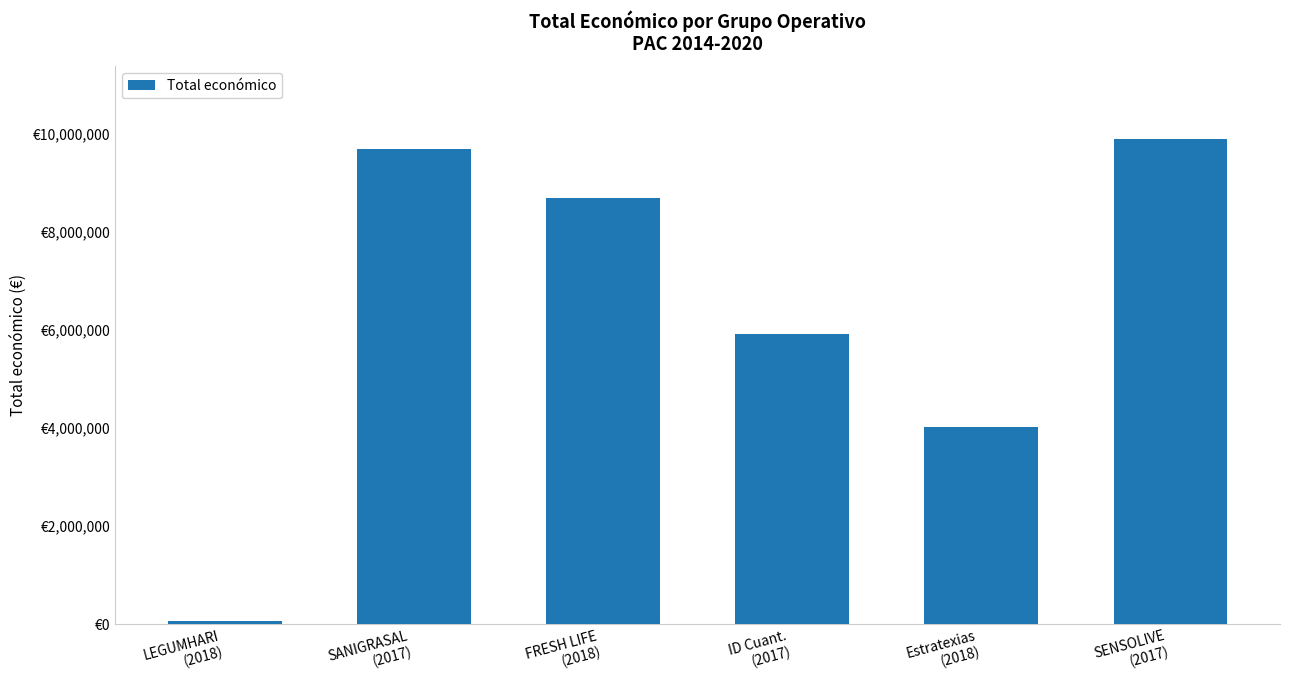

True or false: the data shows 5354967 at SANIGRASAL
(2017).

False